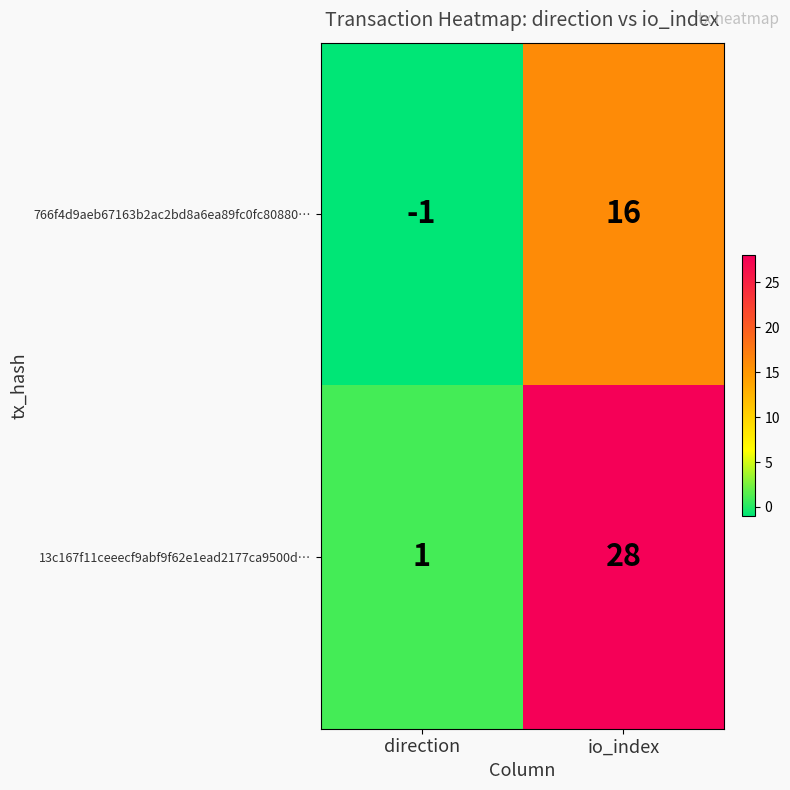

How many distinct data groups are displayed?

2